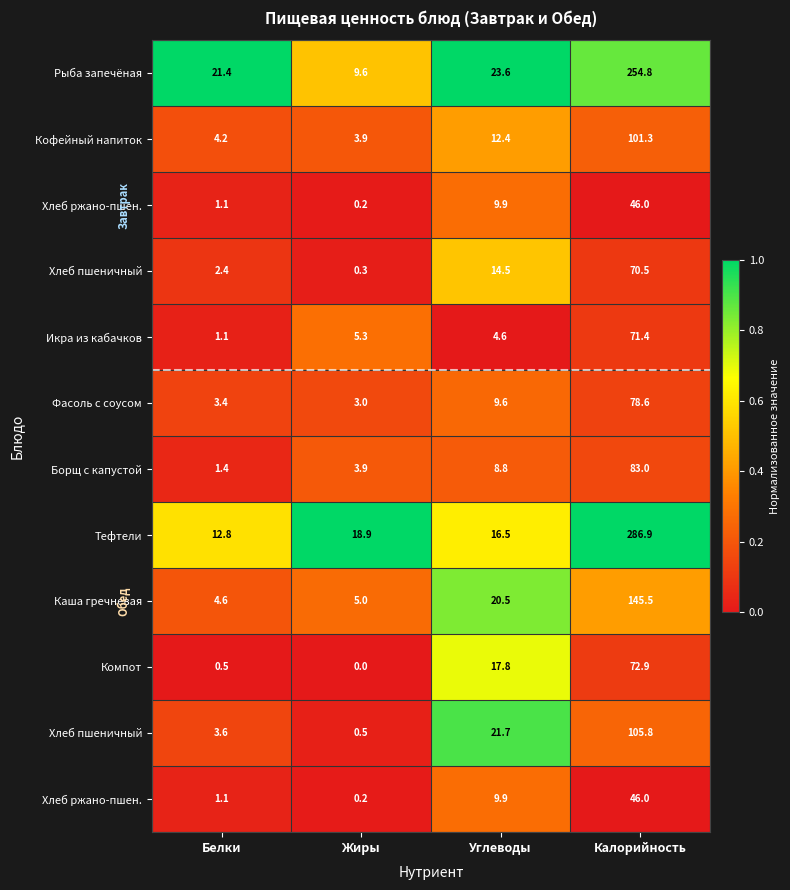

At which category does the chart reach its peak across all series?

Белки